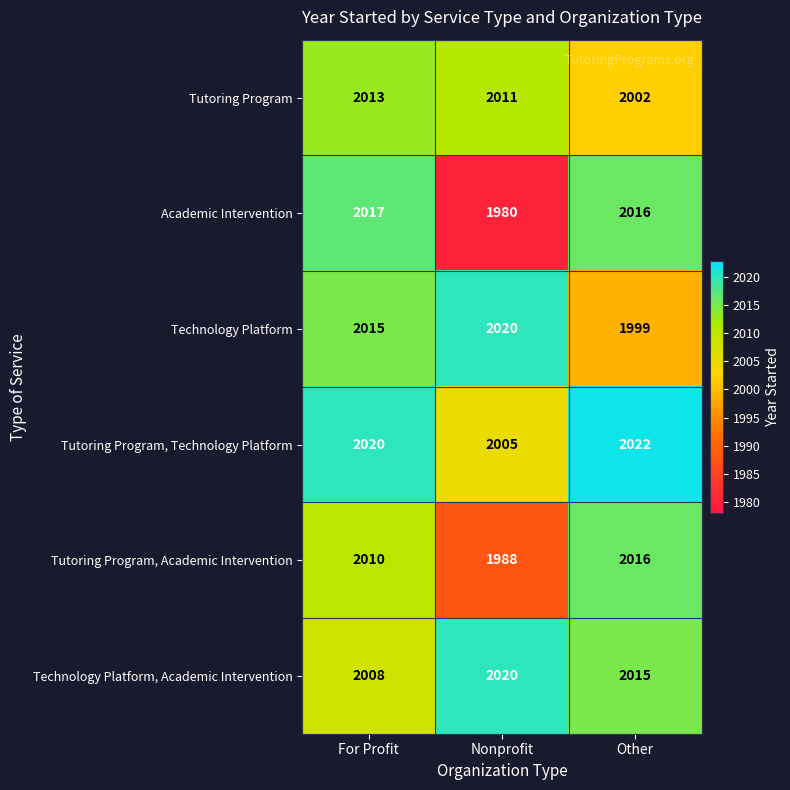

Reading left to right, extract all data points from this chart.

Tutoring Program: For Profit=2013	Nonprofit=2011	Other=2002
Academic Intervention: For Profit=2017	Nonprofit=1980	Other=2016
Technology Platform: For Profit=2015	Nonprofit=2020	Other=1999
Tutoring Program, Technology Platform: For Profit=2020	Nonprofit=2005	Other=2022
Tutoring Program, Academic Intervention: For Profit=2010	Nonprofit=1988	Other=2016
Technology Platform, Academic Intervention: For Profit=2008	Nonprofit=2020	Other=2015